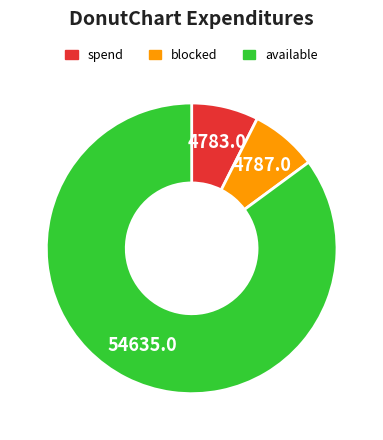

How many slices are in this pie chart?

3